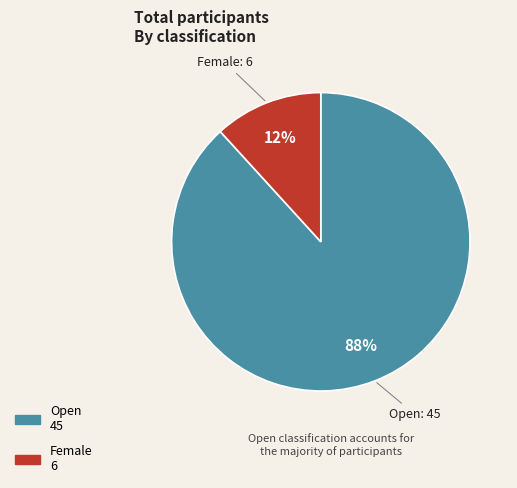

Combined, do Female and Open account for over 50%?

Yes